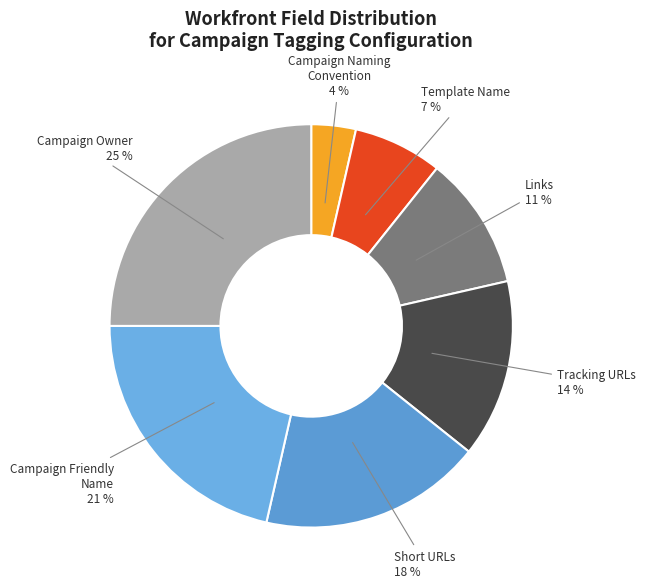

How many slices are in this pie chart?

7